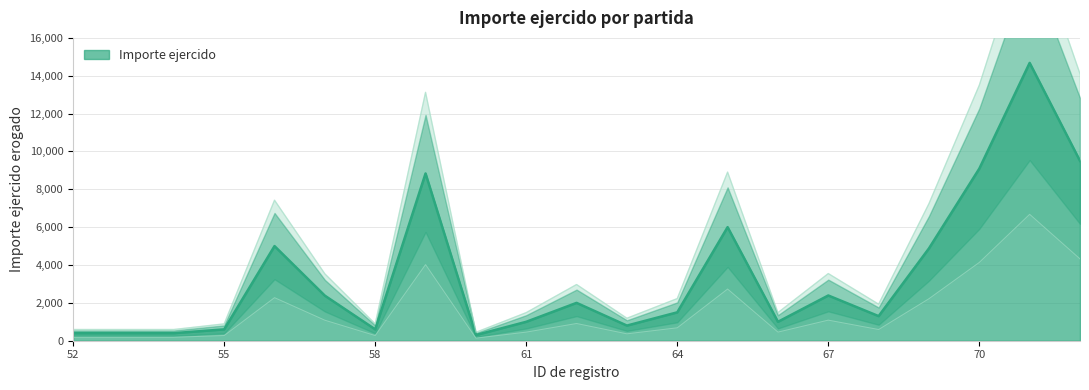

List the labels in order of value, largest first.

71, 72, 70, 59, 65, 56, 69, 67, 57, 62, 64, 68, 61, 66, 63, 55, 58, 52, 53, 54, 60